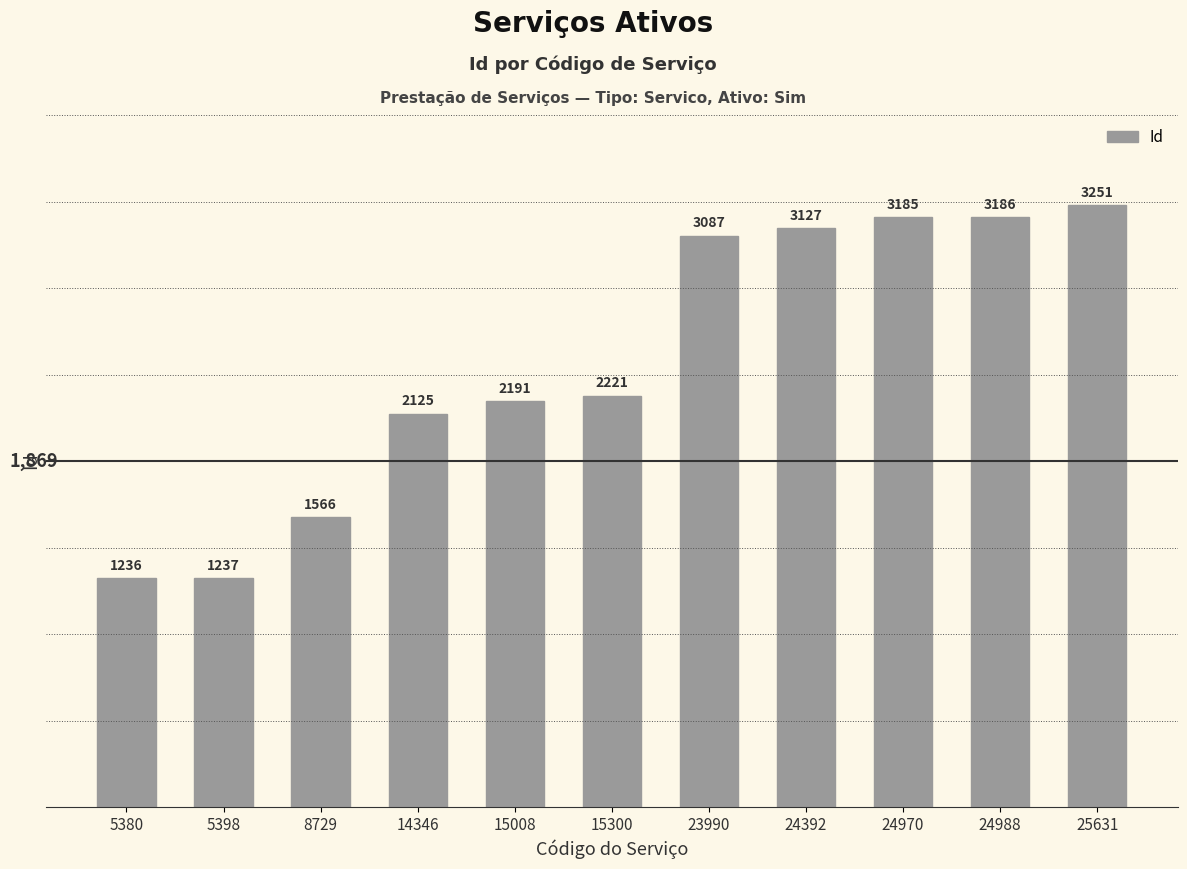

List the labels in order of value, largest first.

25631, 24988, 24970, 24392, 23990, 15300, 15008, 14346, 8729, 5398, 5380